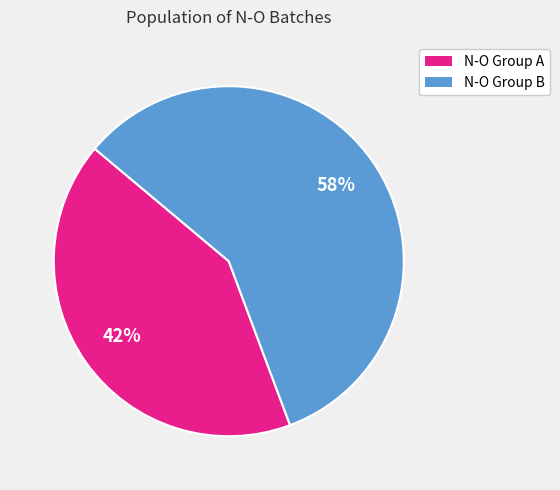

To the nearest percent, what portion does N-O Group B represent?

58%